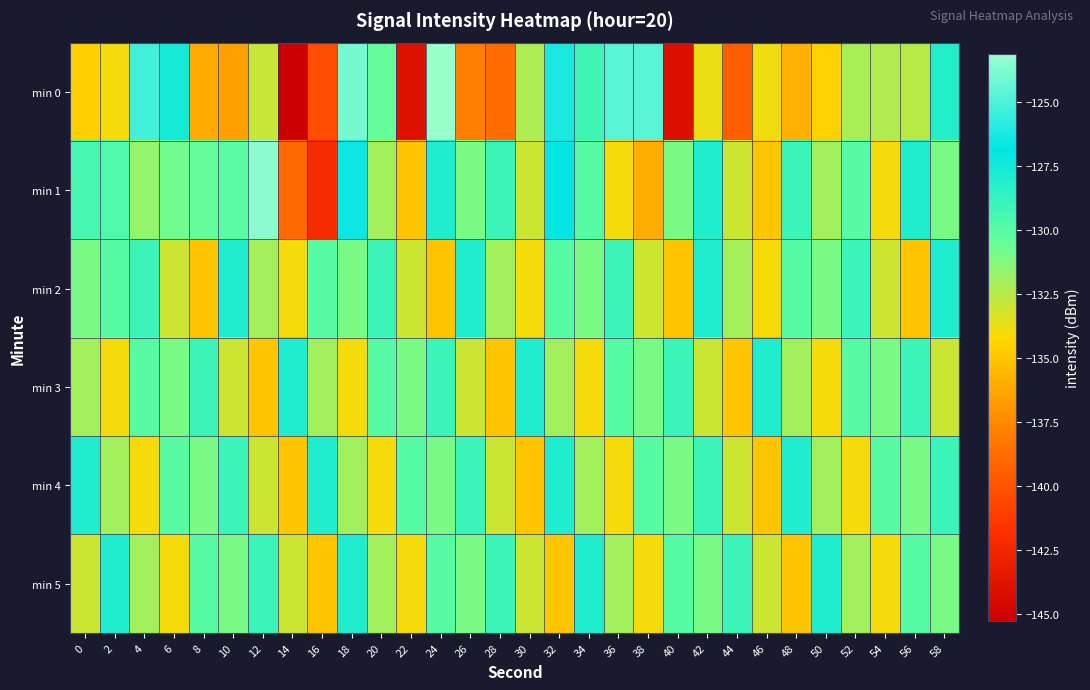

How many categories are shown in the chart?

30